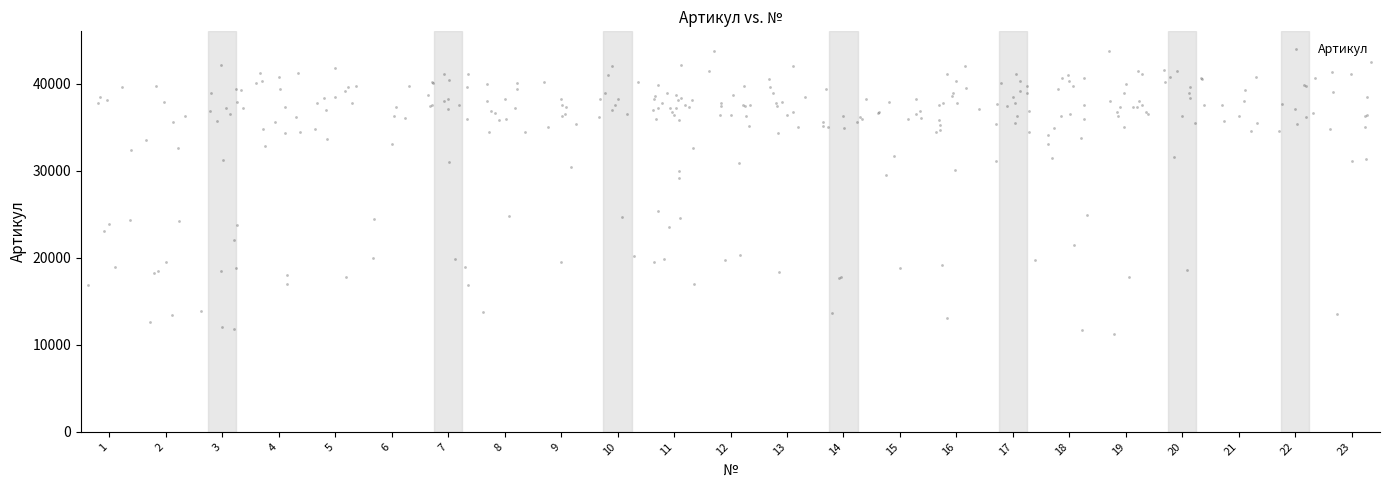

What is the range of X values (max minus min)?

22.7